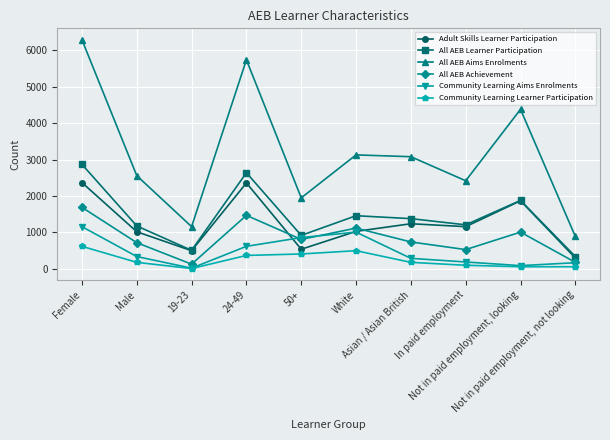

True or false: Adult Skills Learner Participation has more than 0 points higher than both neighbors.

True